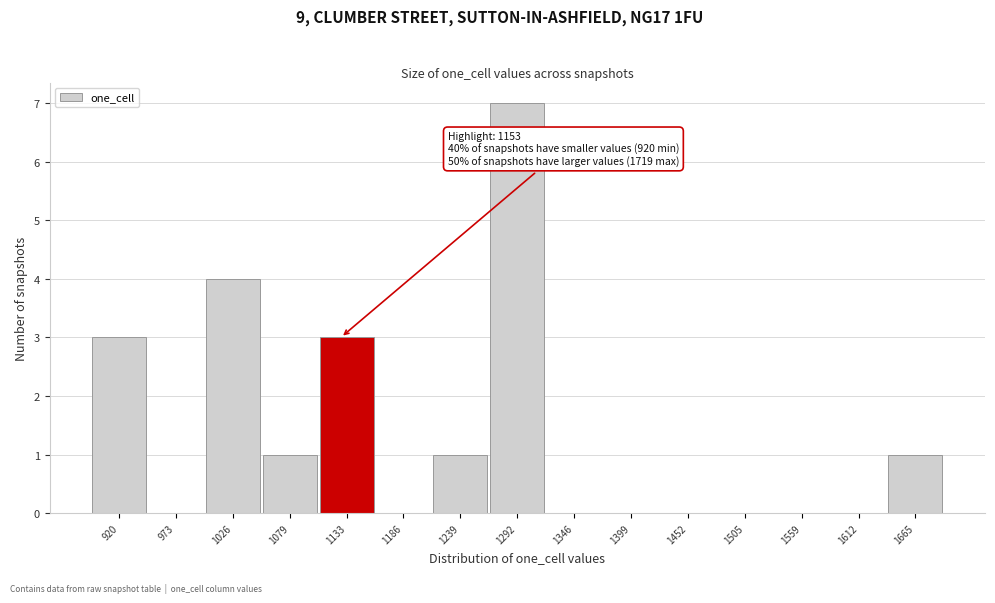

Reading left to right, extract all data points from this chart.

920=3	973=0	1026=4	1079=1	1133=3	1186=0	1239=1	1292=7	1346=0	1399=0	1452=0	1505=0	1559=0	1612=0	1665=1